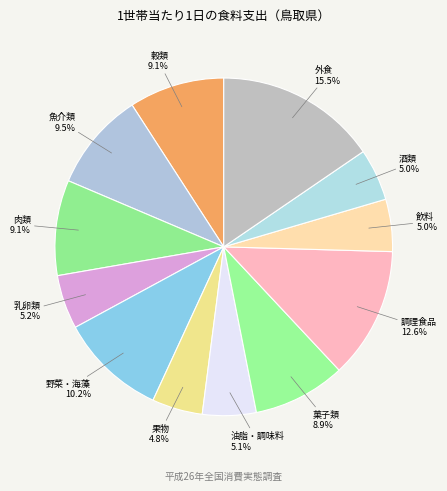

What is the largest slice in the pie chart?

外食